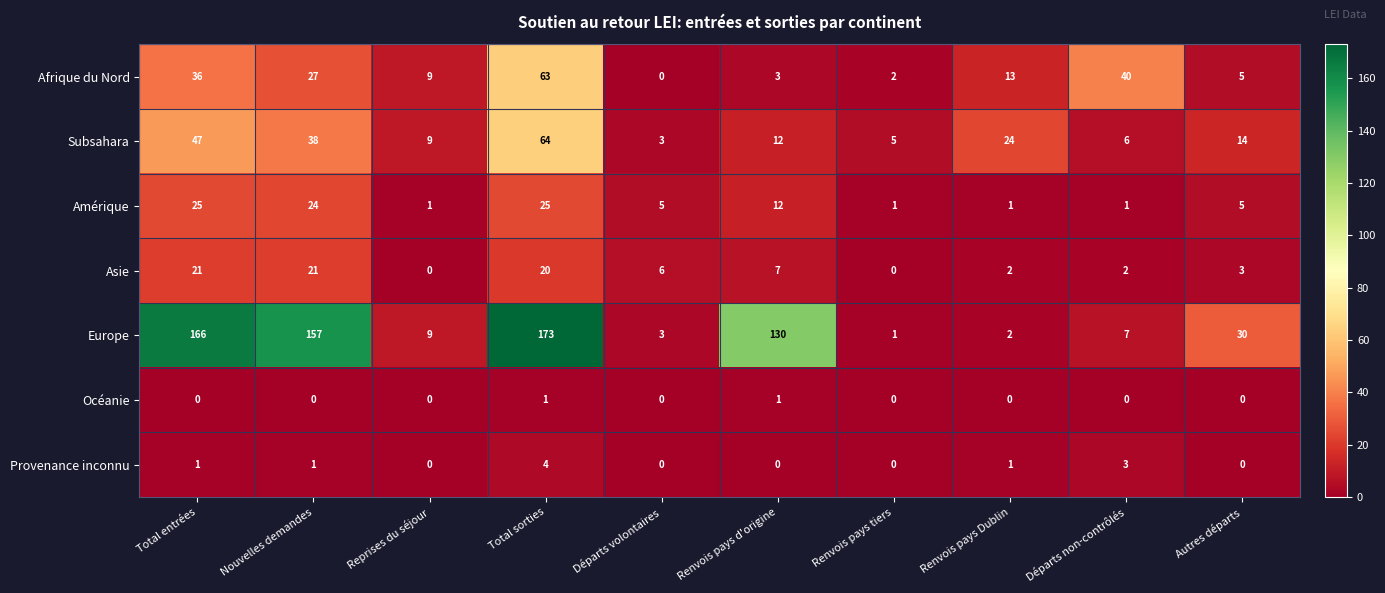

How many distinct data groups are displayed?

7